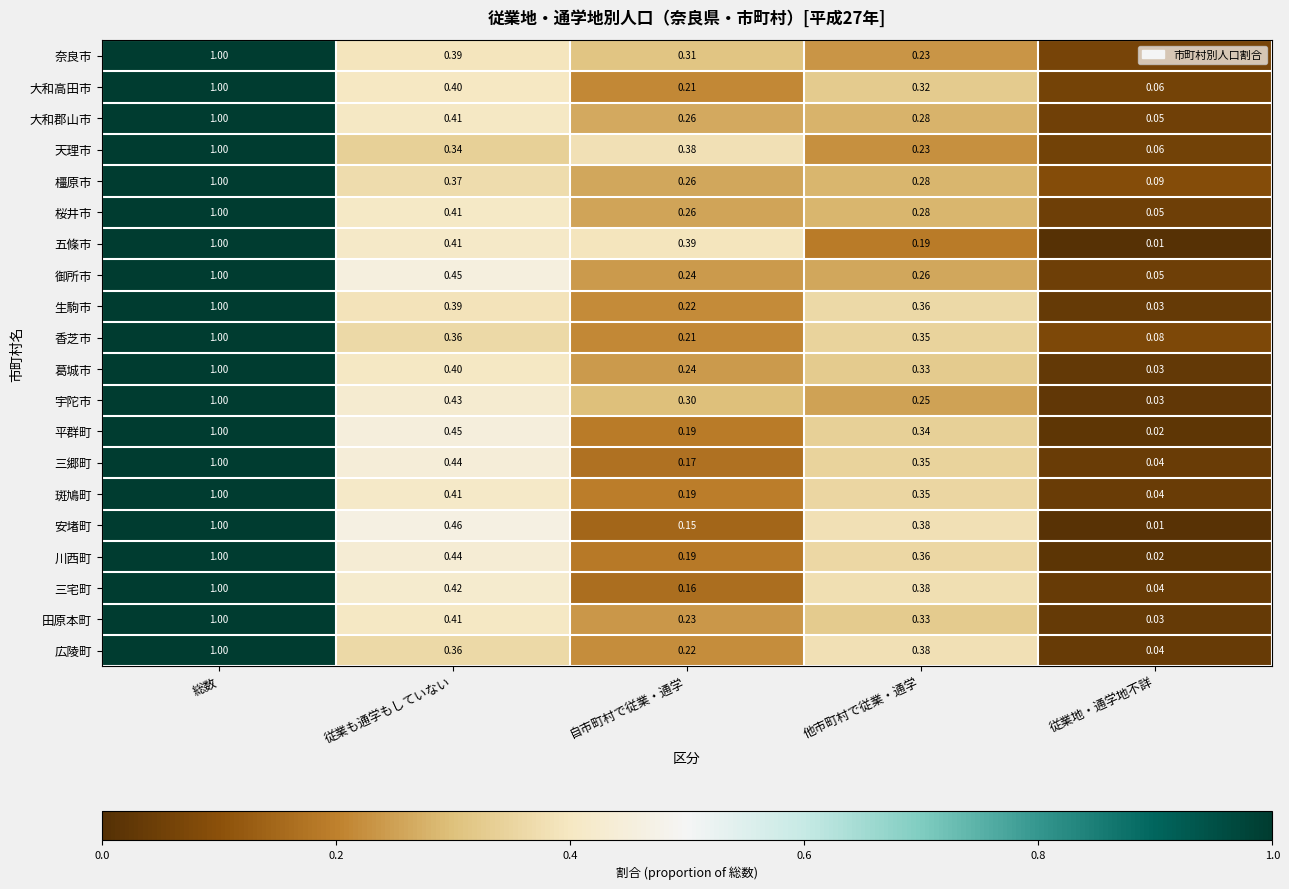

At which category is the sum across all series the highest?

総数